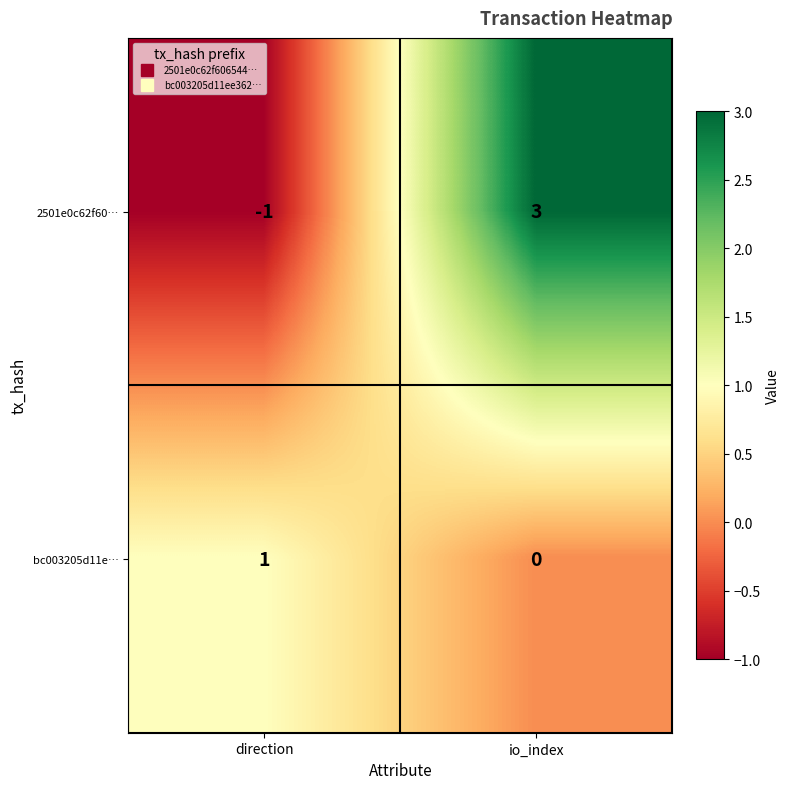

At which category is the sum across all series the highest?

io_index